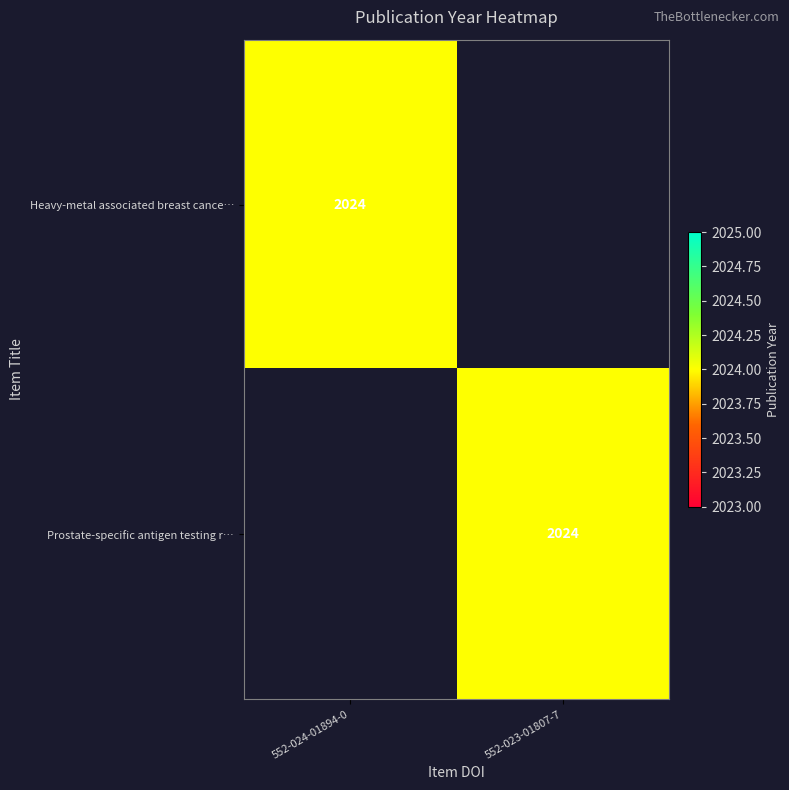

The Heavy-metal associated breast cance… series shows 2024 at 552-024-01894-0. True or false?

True